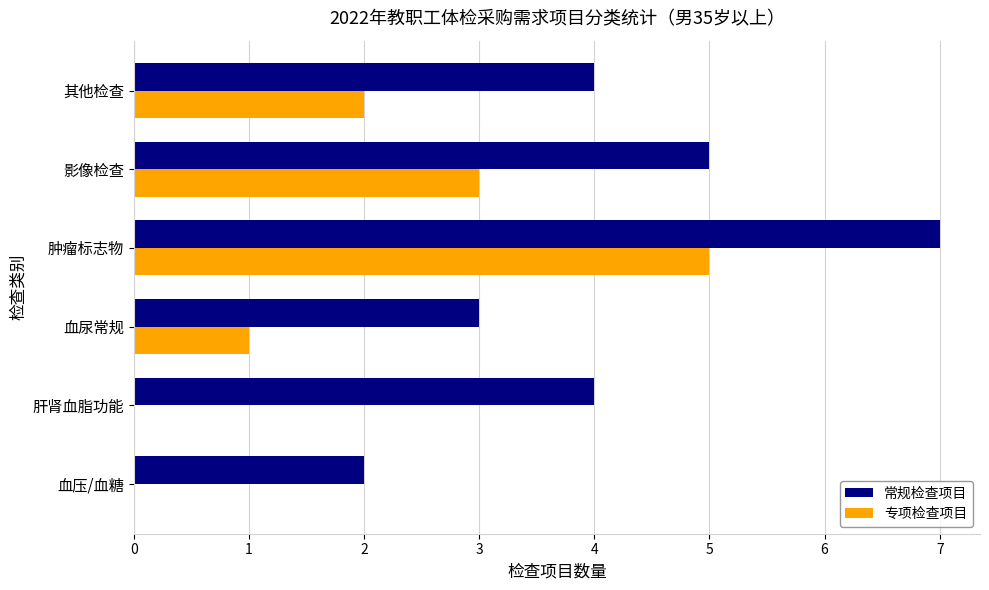

What is the sum of all 常规检查项目 values?

25